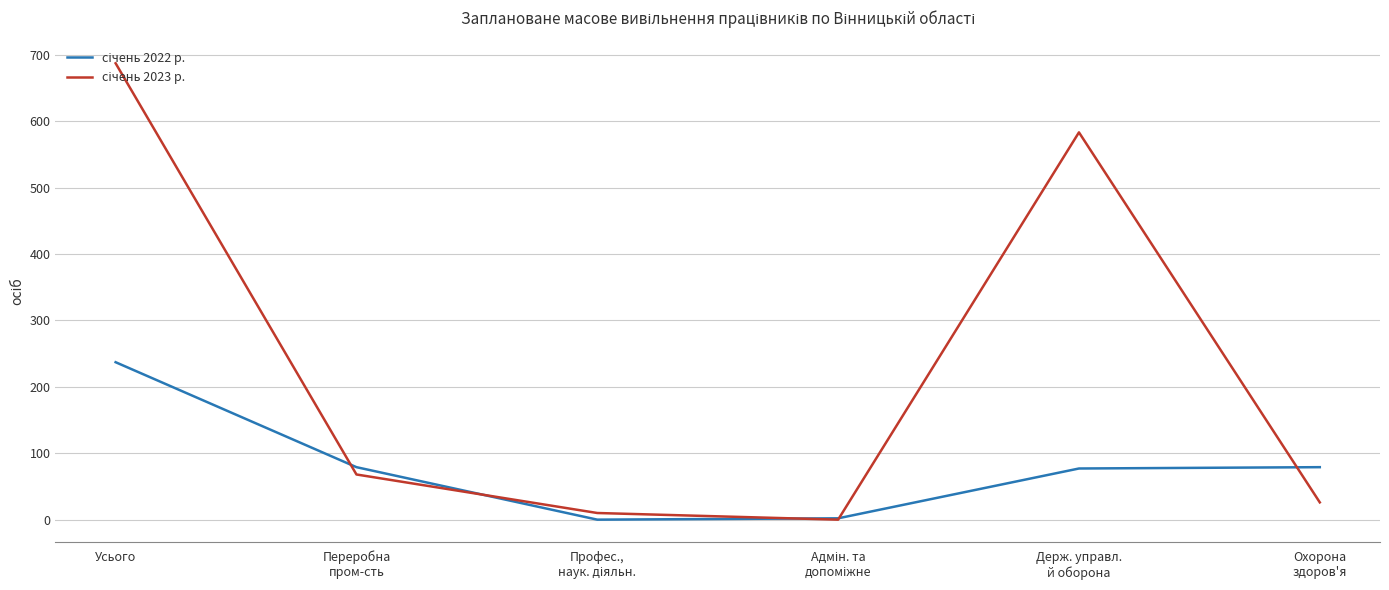

What is the spread (max minus min) of values at Усього?

450